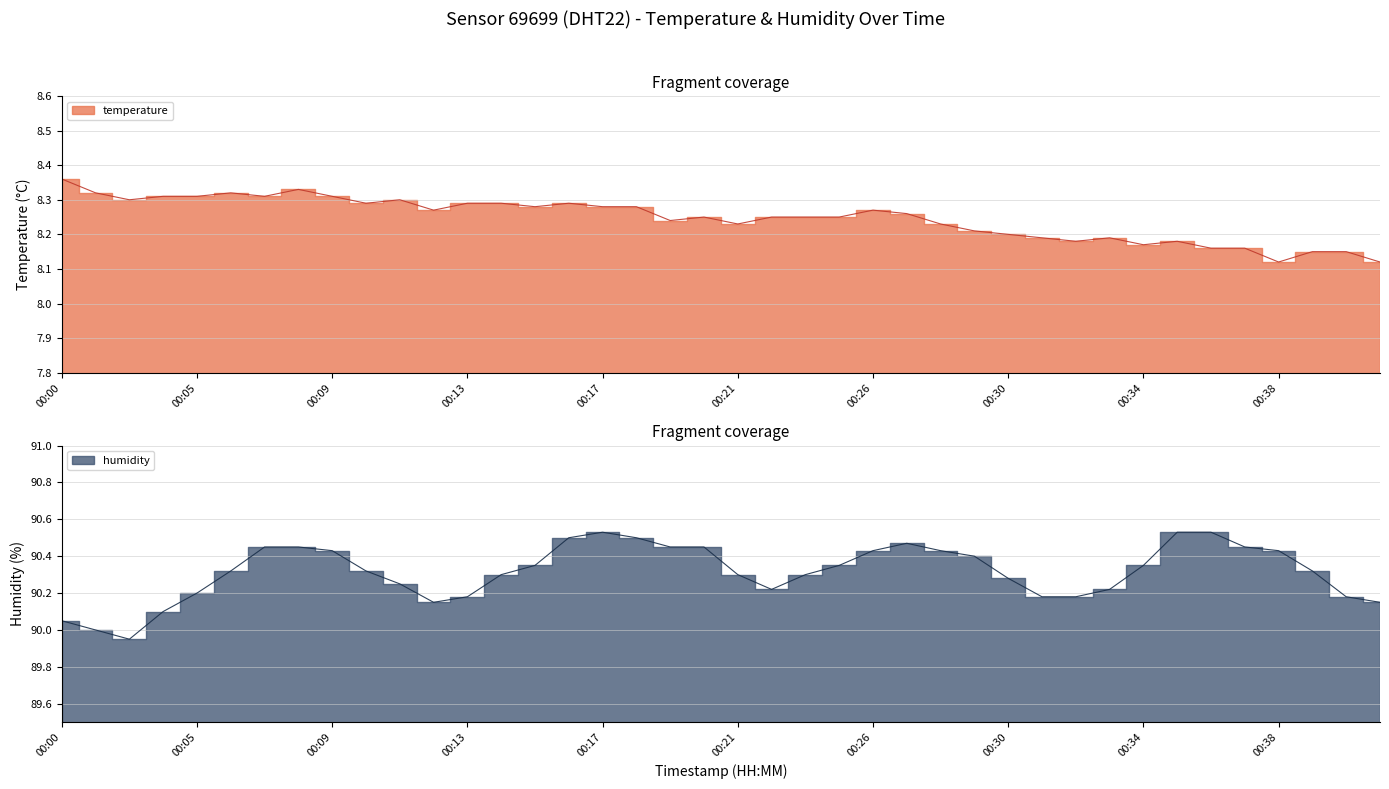

At which category does the chart reach its peak across all series?

00:17